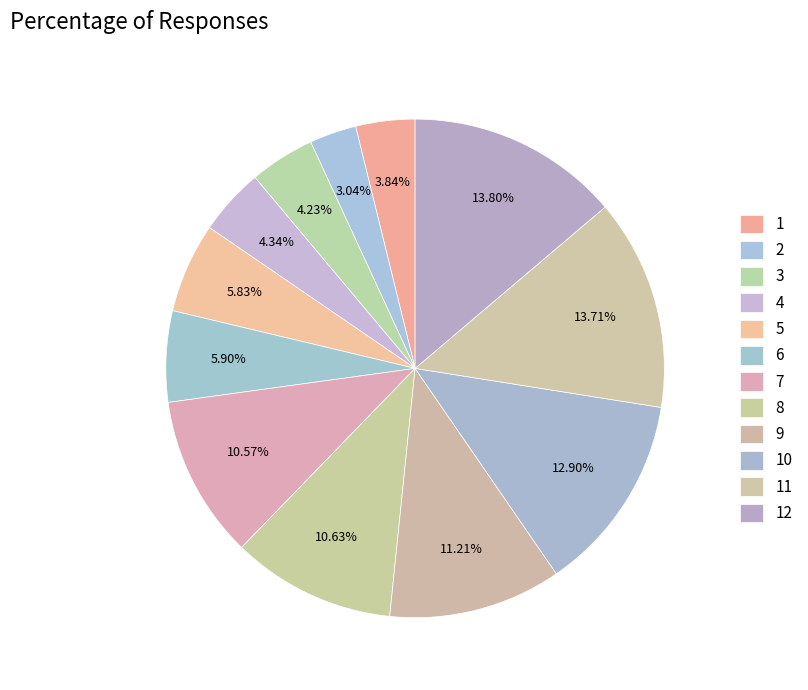

Is there a majority slice in this chart?

No